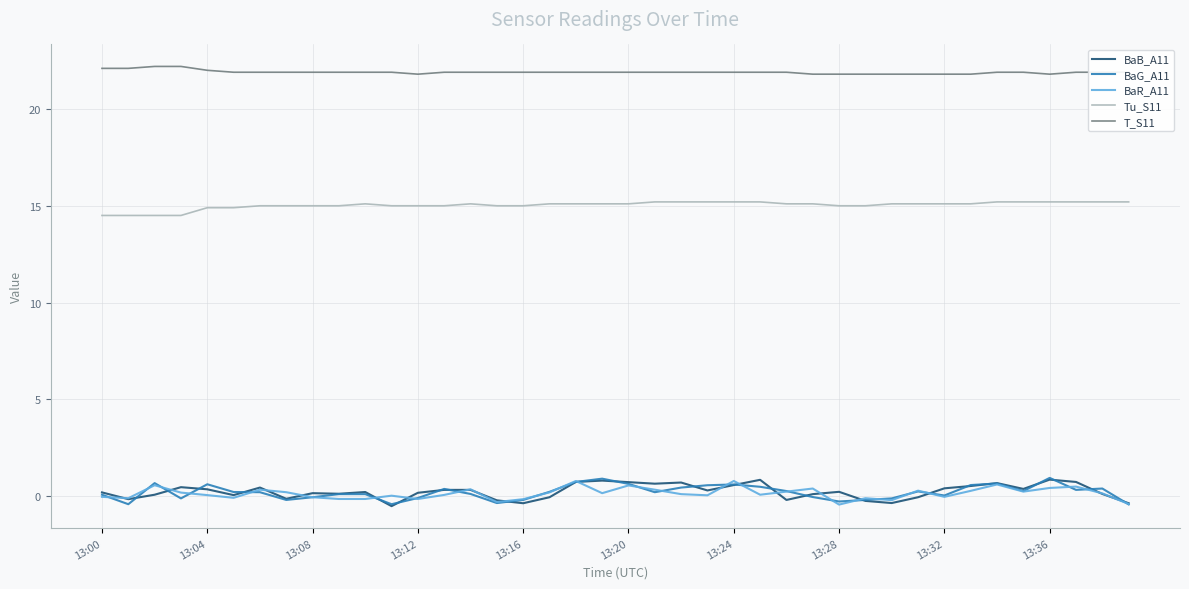

At how many categories does at least one series exceed 2?

40